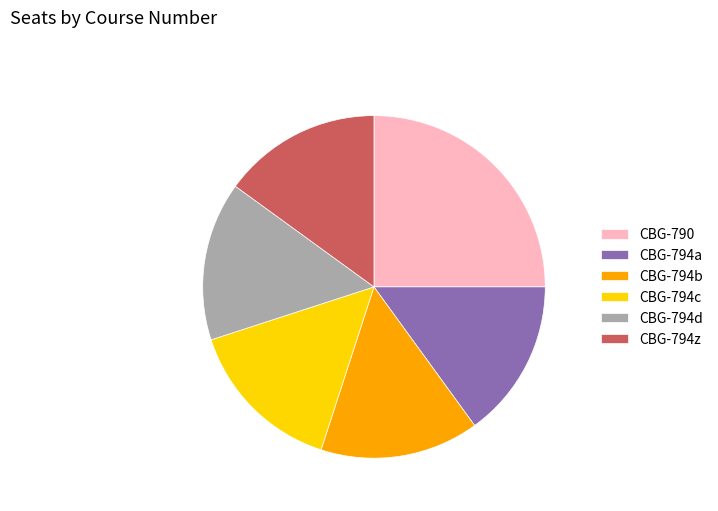

Is CBG-794c the majority of the pie?

No